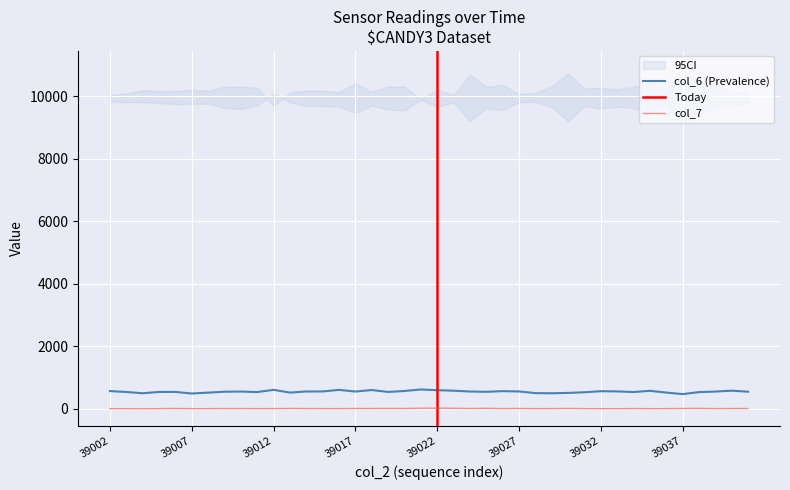

True or false: col_6 and col_7 intersect in this chart.

False